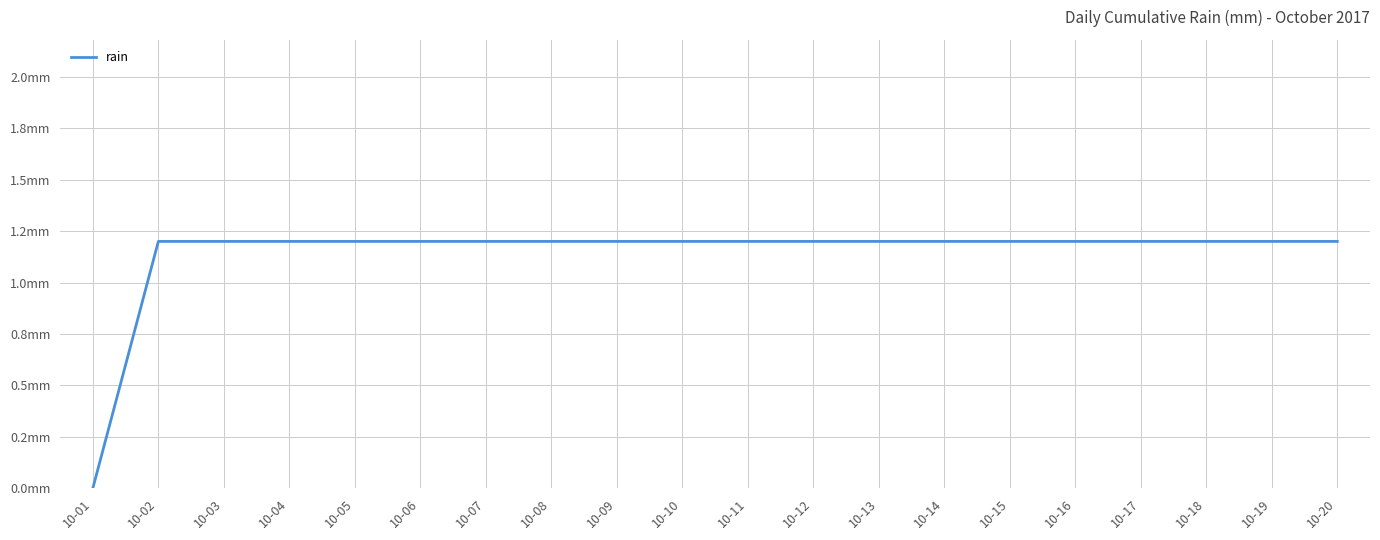

Where is the data nearest to the value 0?

10-01